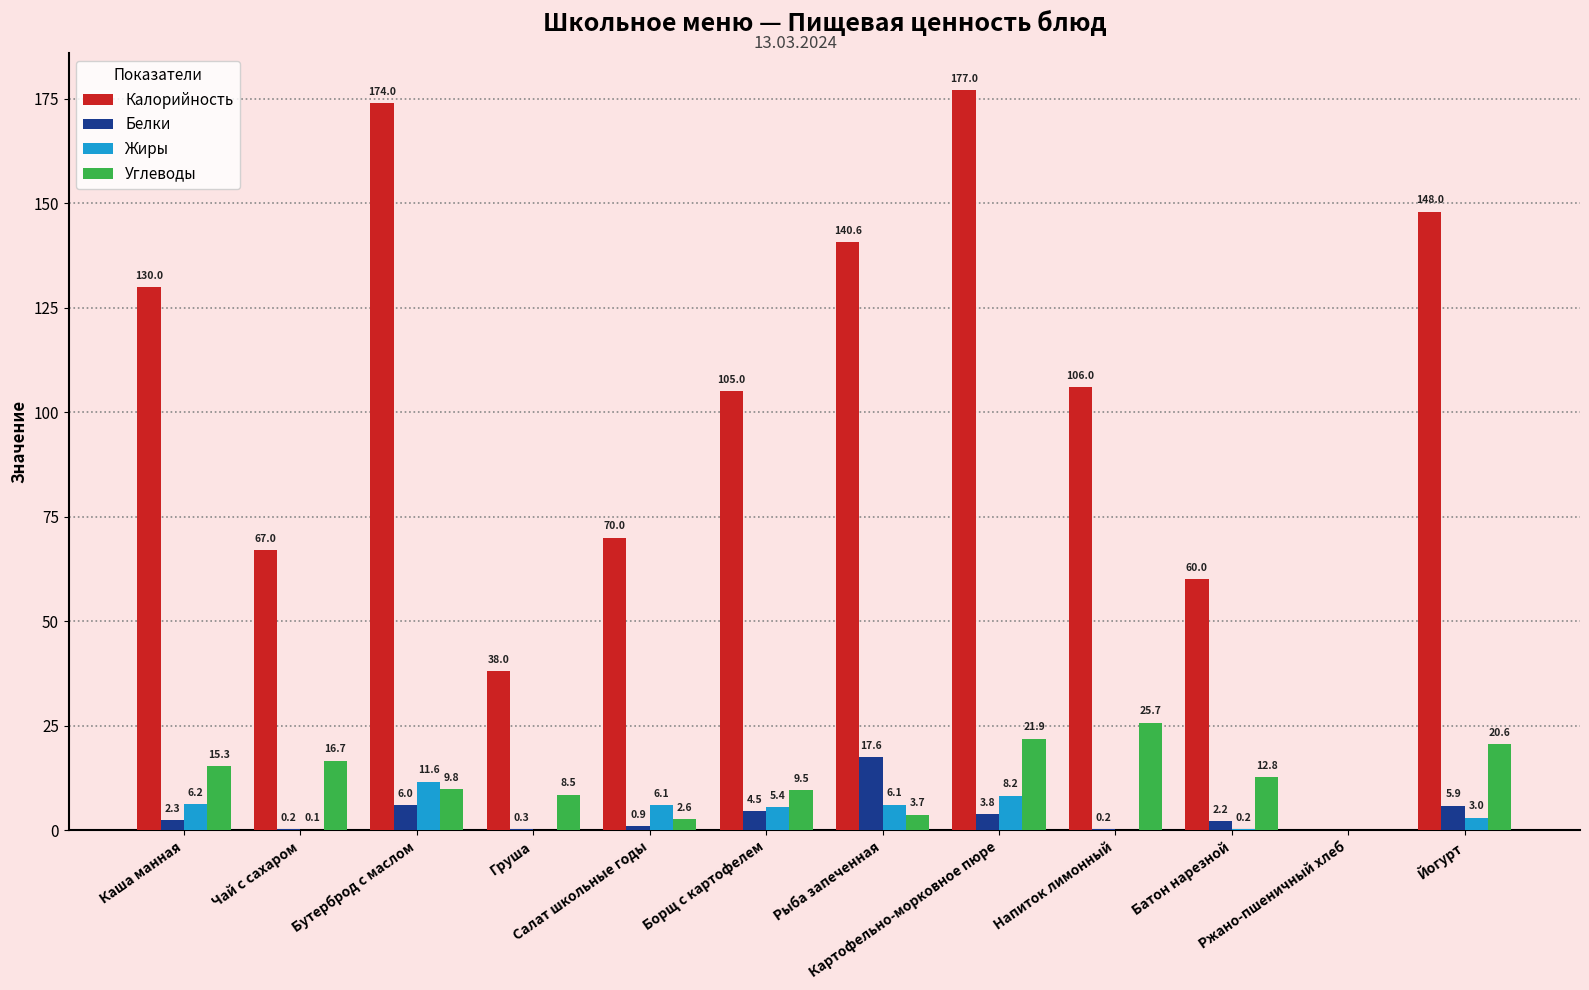

What is the sum of the Жиры values at Бутерброд с маслом and Йогурт?

14.6